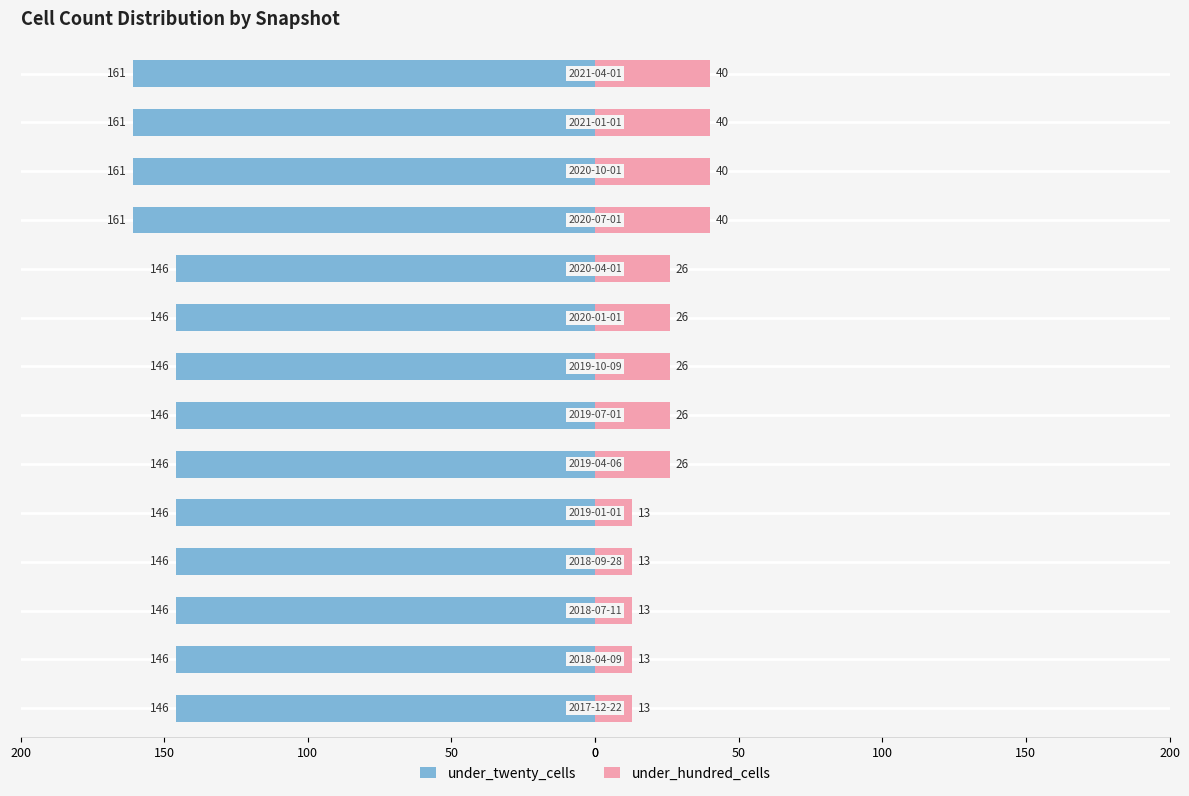

How many under_hundred_cells values are between 13 and 40?

14